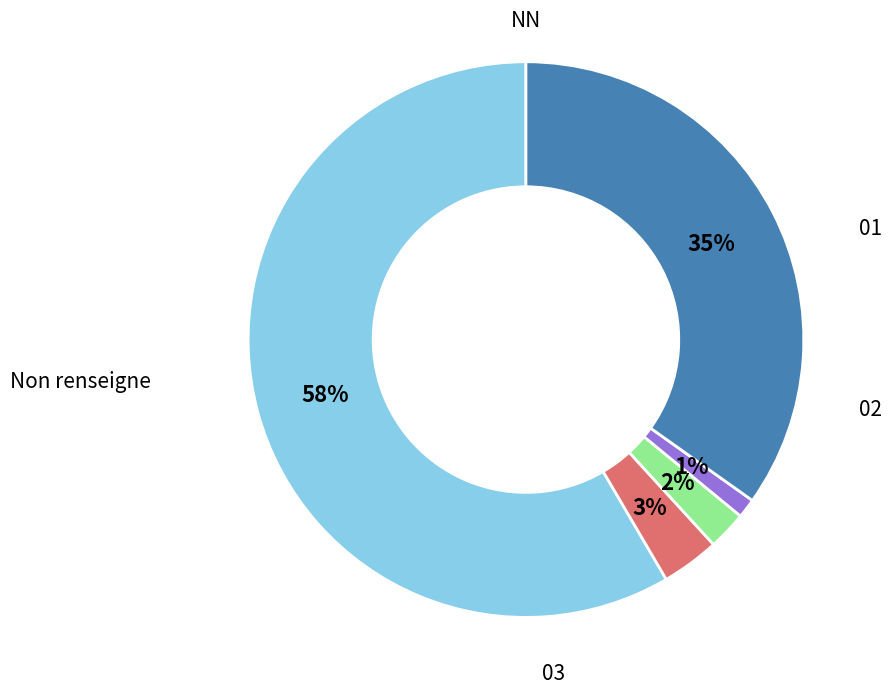

Count the number of slices in the pie.

5